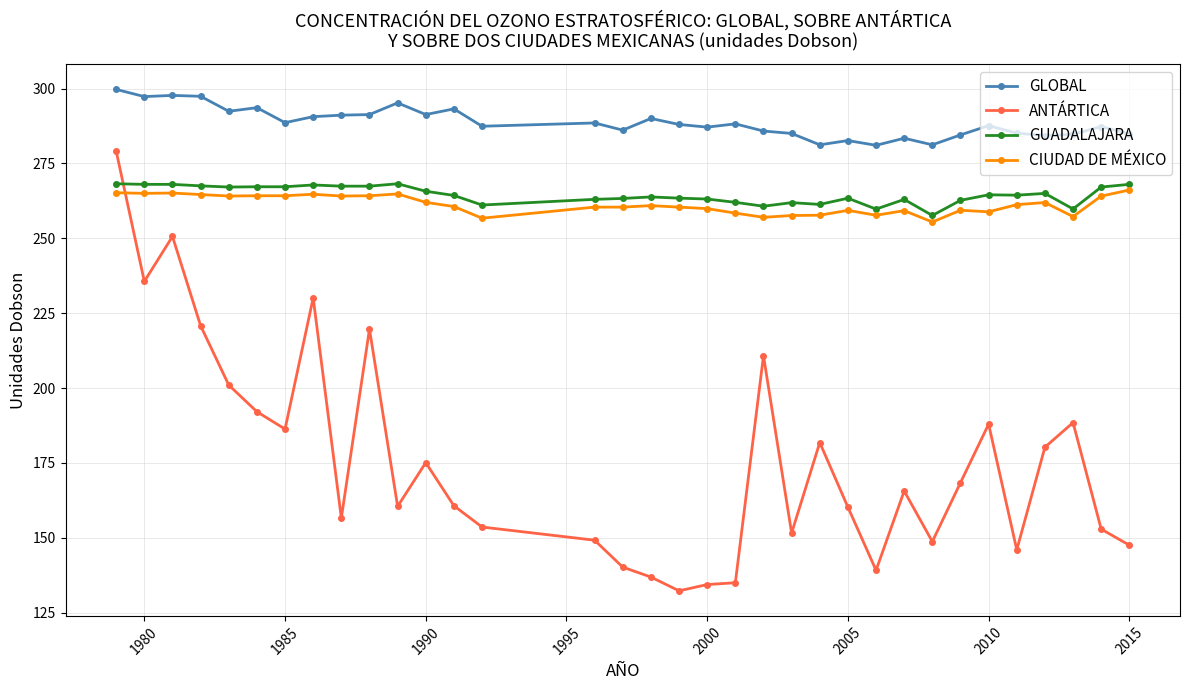

What is the highest value of the CIUDAD DE MÉXICO series?

266.1